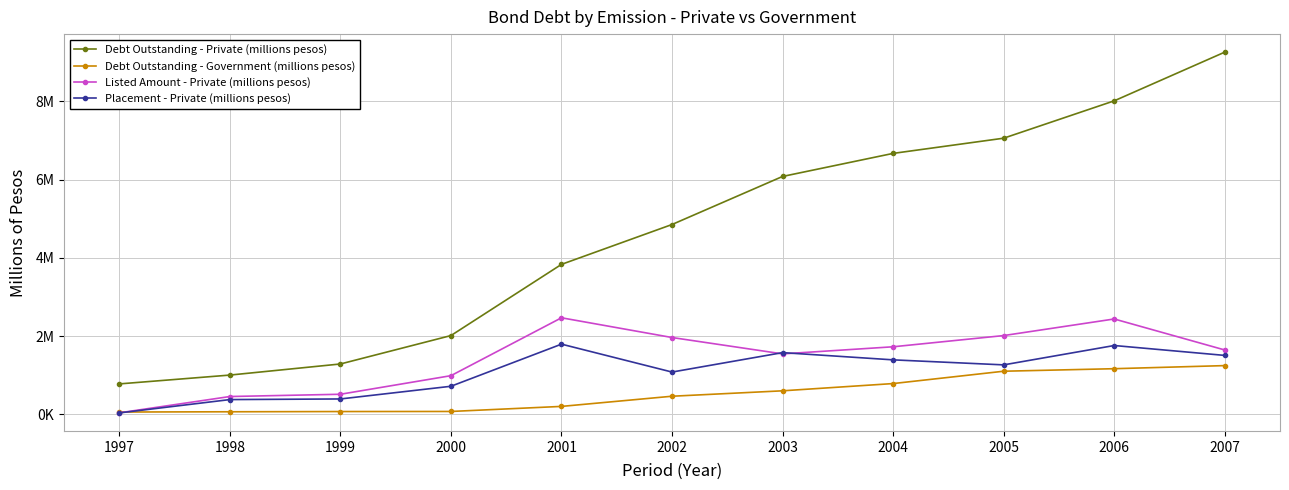

True or false: Placement - Private (millions pesos) and Debt Outstanding - Private (millions pesos) cross at least once.

False